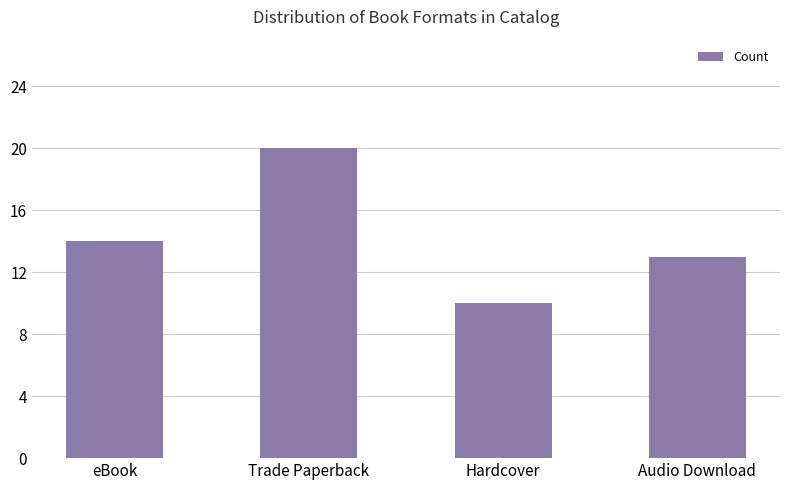

How many values are below 14?

2